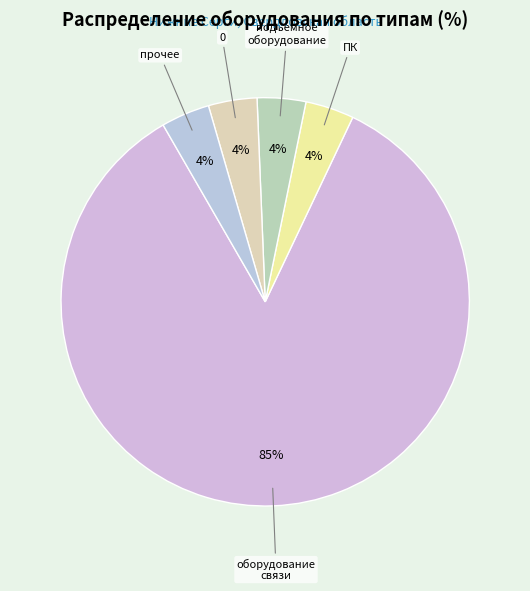

To the nearest percent, what is the average slice percentage?

20%